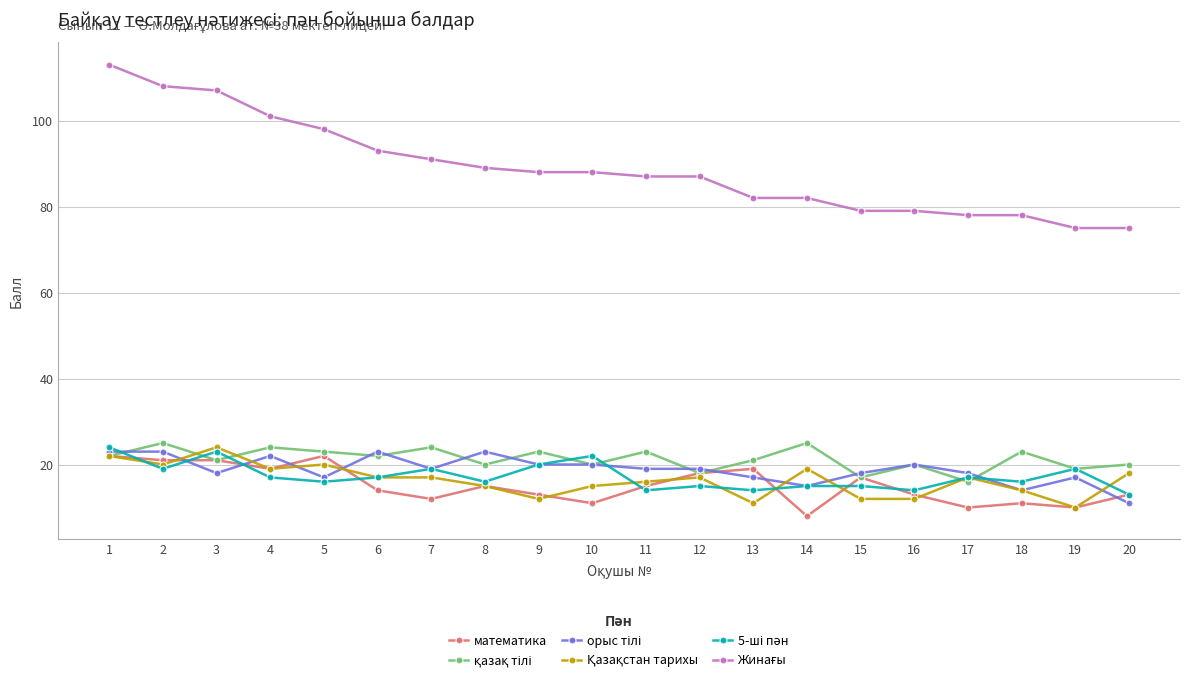

The математика series shows 13 at 16. True or false?

True